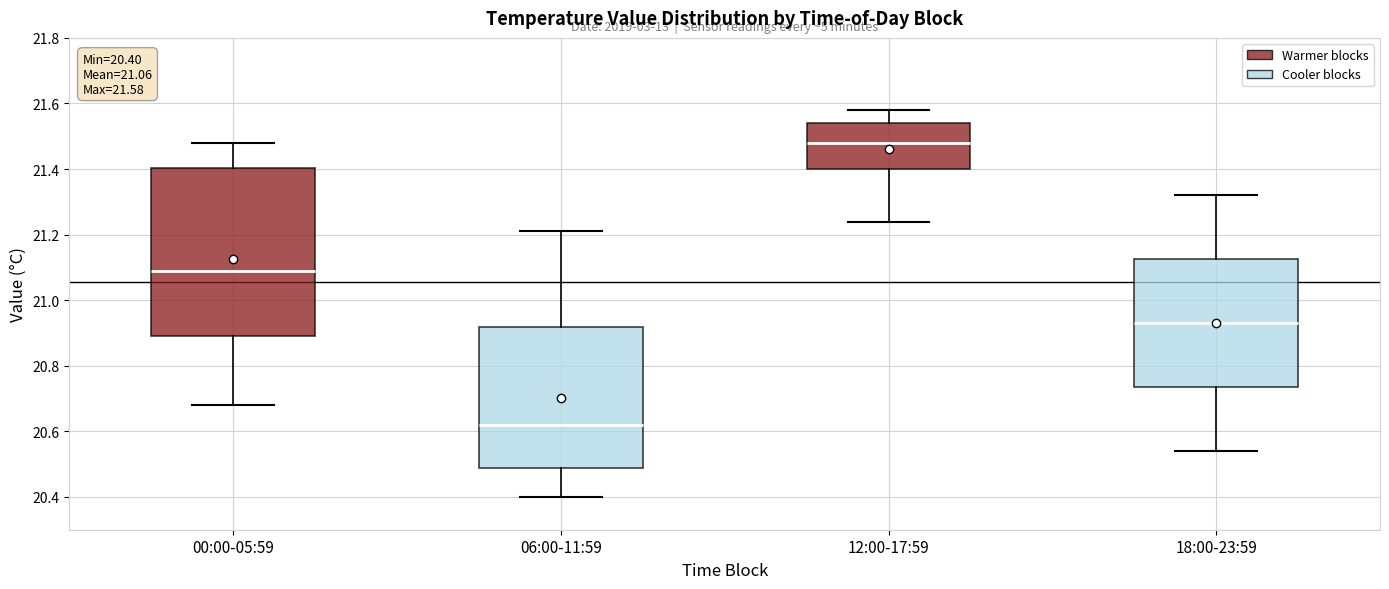

Which box has the highest median line?

12:00-17:59